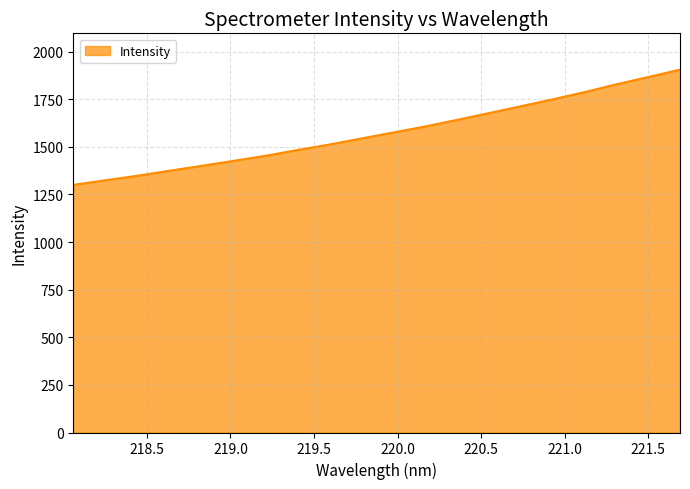

What is the minimum value shown in the chart?

1300.2